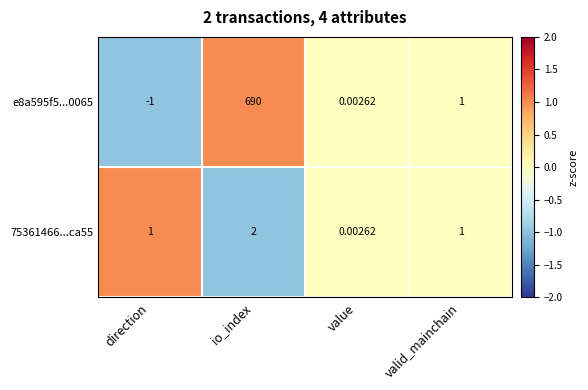

Where is e8a595f5...0065 nearest to the value 344?

valid_mainchain